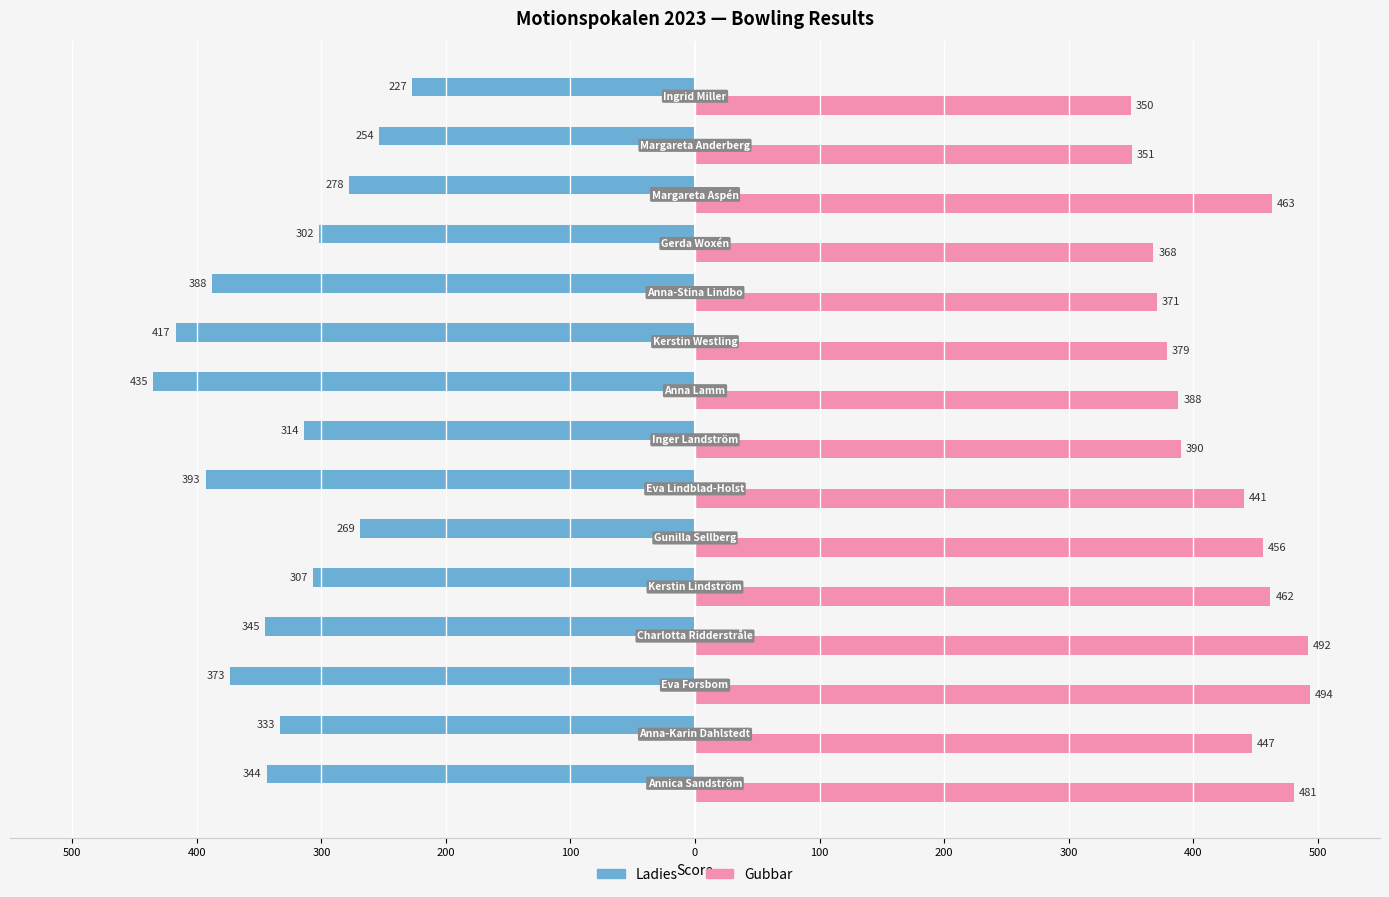

What are all the series names shown in the legend?

Ladies, Gubbar